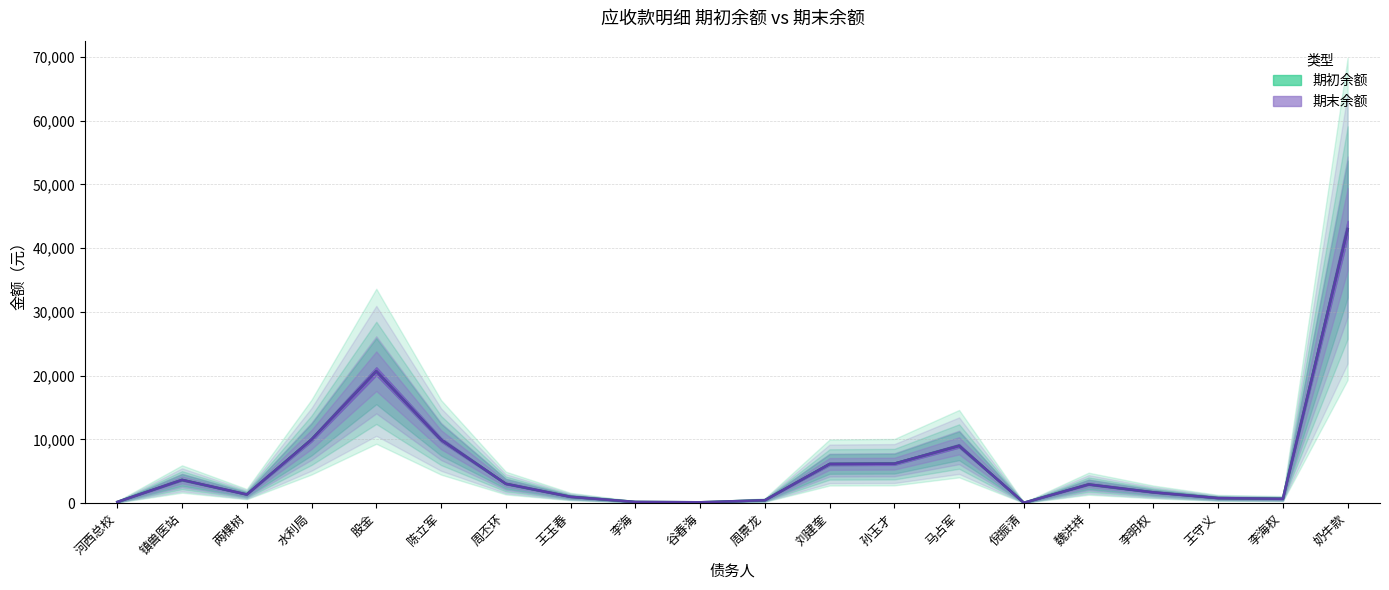

What are all the series names shown in the legend?

期初余额, 期末余额